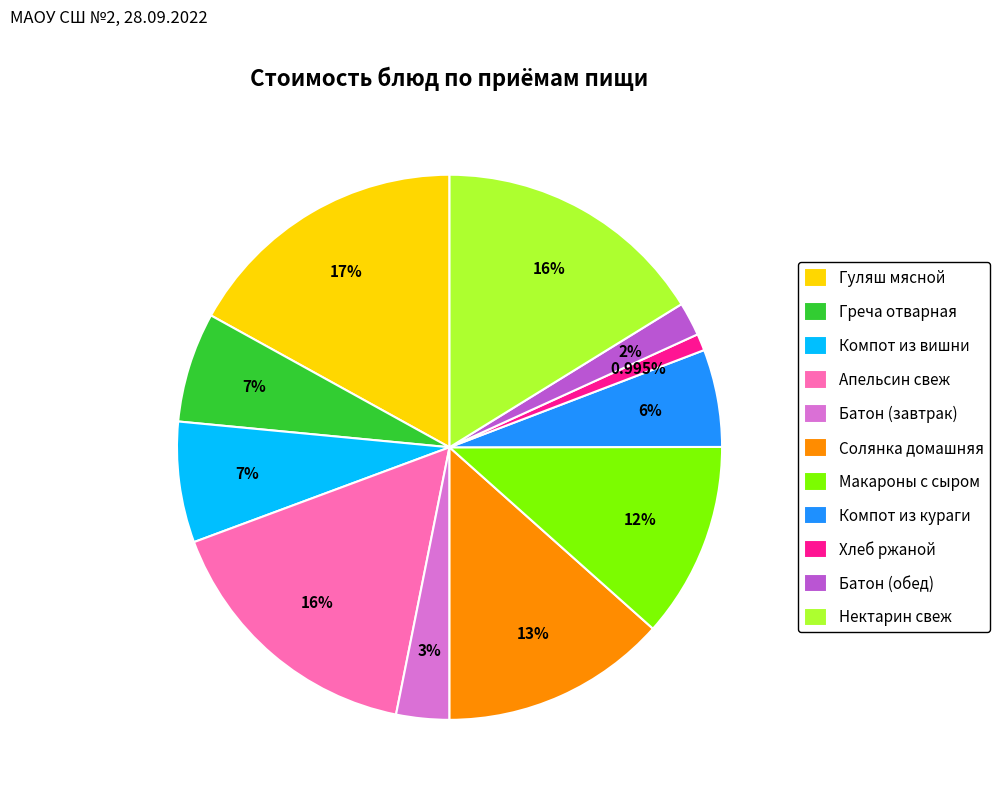

What is the ratio of the value at Солянка домашняя to the value at Греча отварная?

2.1